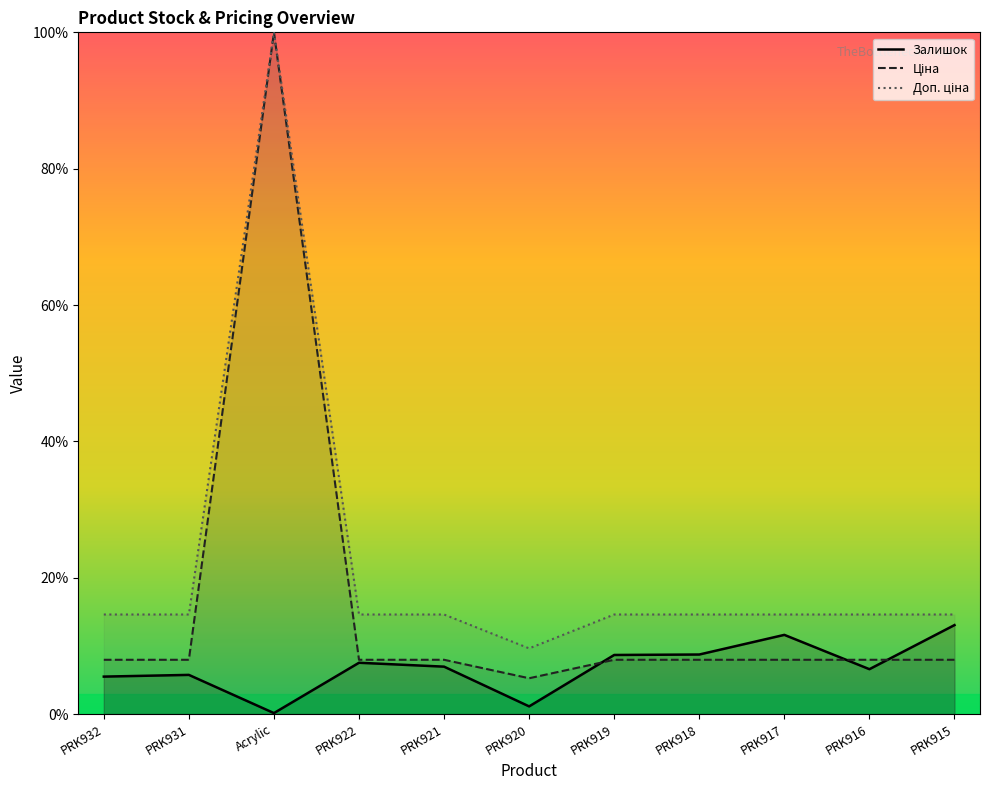

Rank the series by their average value, from lowest to highest.

Залишок, Ціна, Доп. ціна